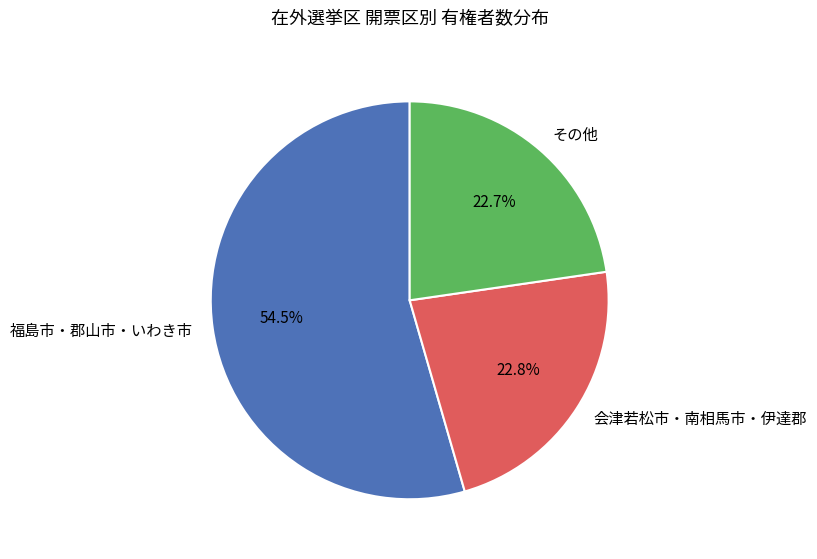

Does その他 account for over 50% of the chart?

No